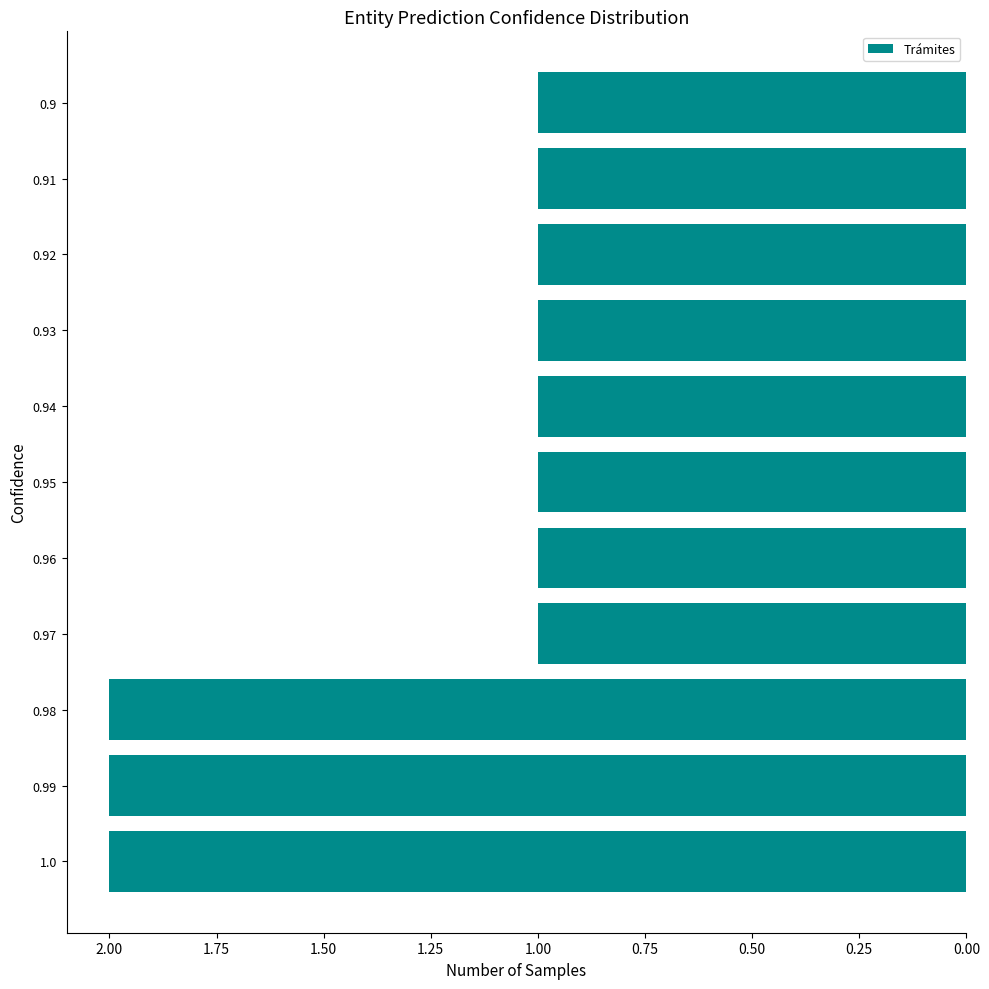

What is the label of the 8th bar from the bottom?

0.93